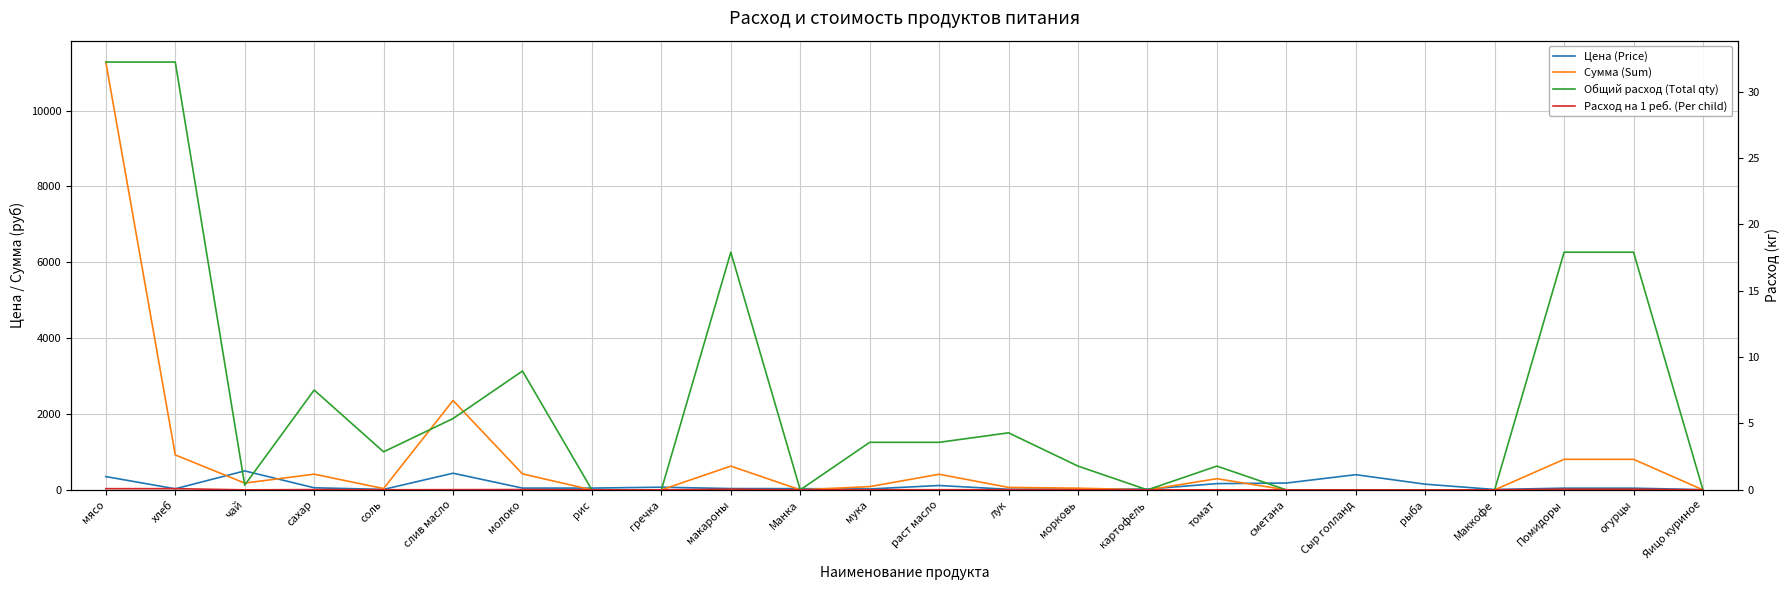

What position from the left is гречка?

9